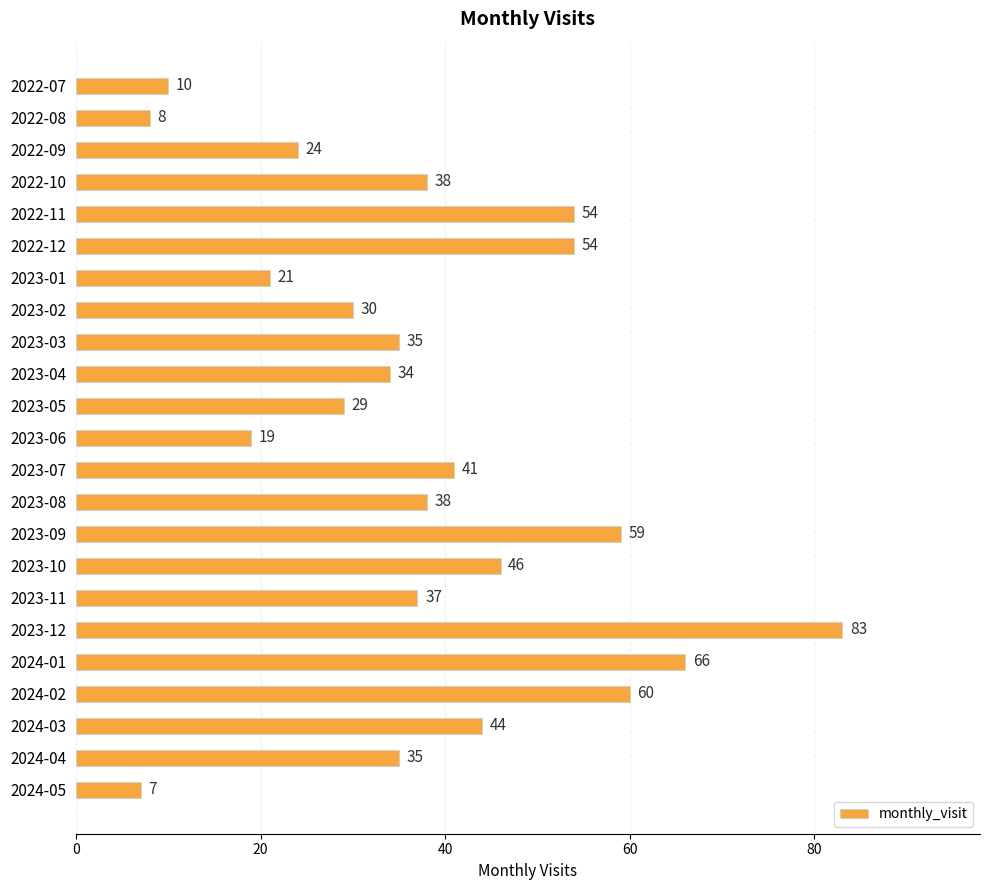

What is the sum of all values?

872